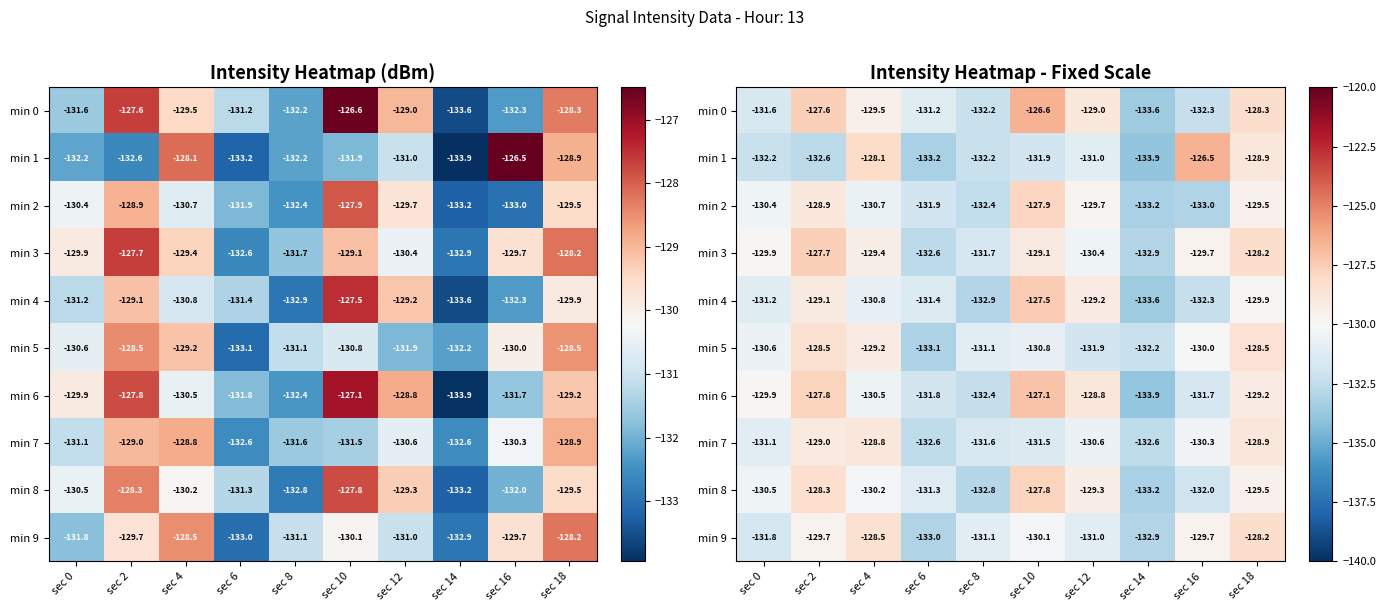

Is the value of min 1 at sec 6 greater than the value of min 3 at sec 12?

No